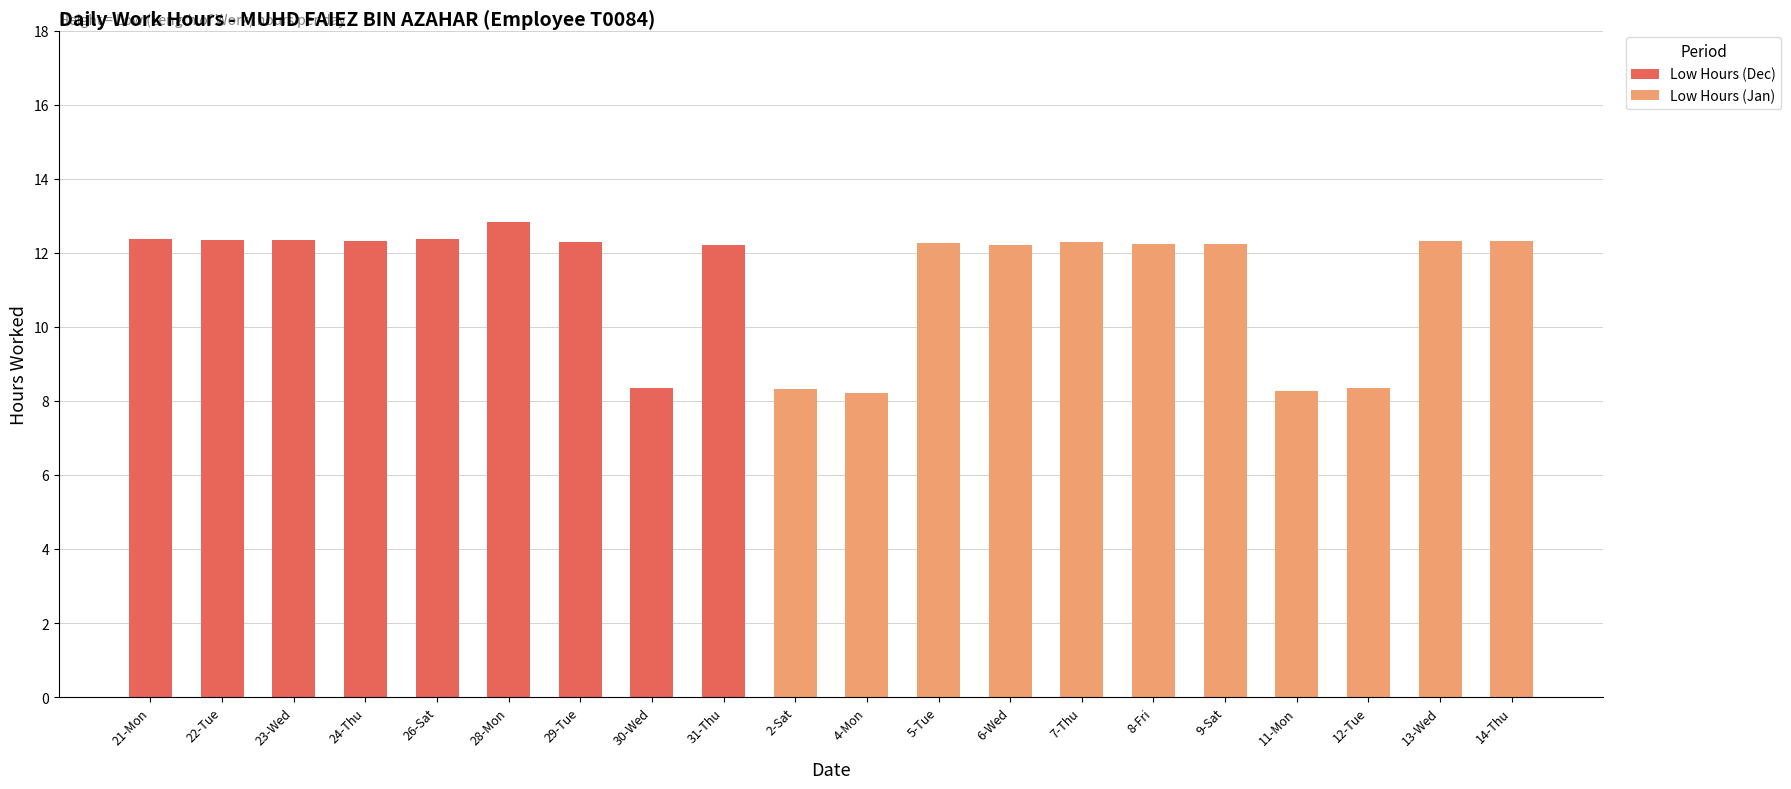

What is the total value across all series at 2-Sat?

8.3